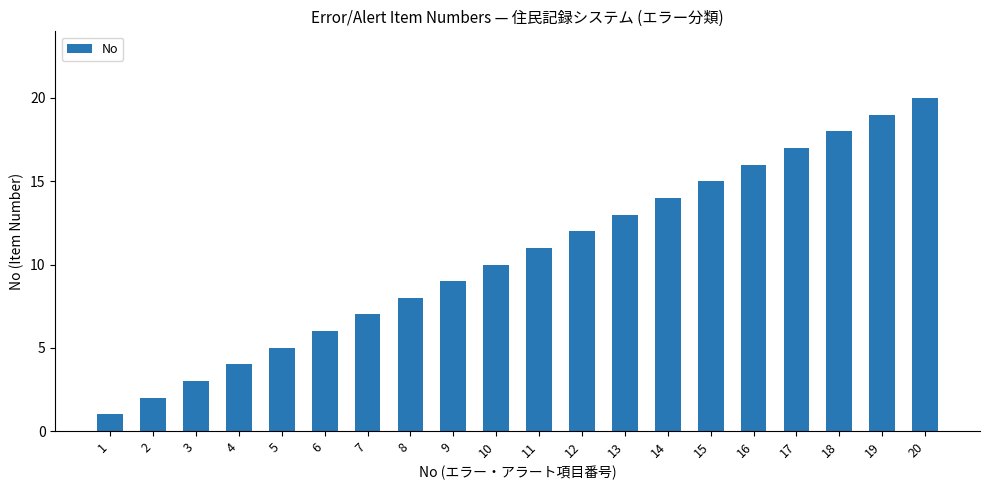

List the labels in order of value, largest first.

20, 19, 18, 17, 16, 15, 14, 13, 12, 11, 10, 9, 8, 7, 6, 5, 4, 3, 2, 1